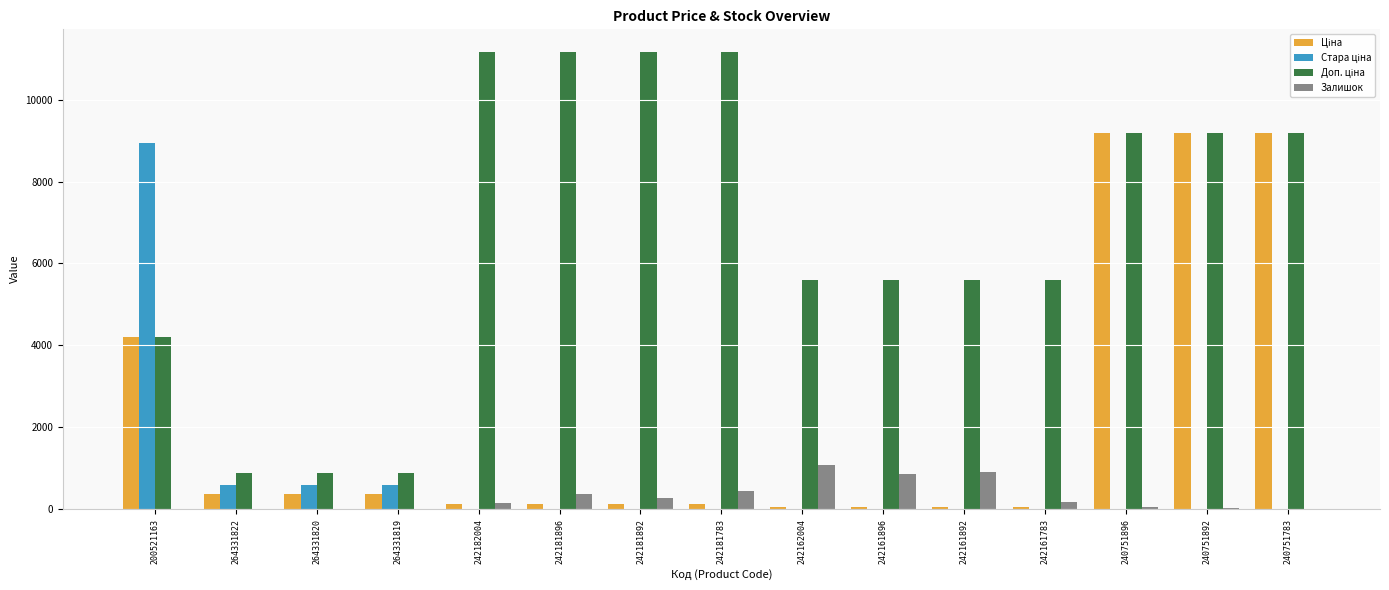

Is it true that Залишок equals -385.7 at 264331822?

False